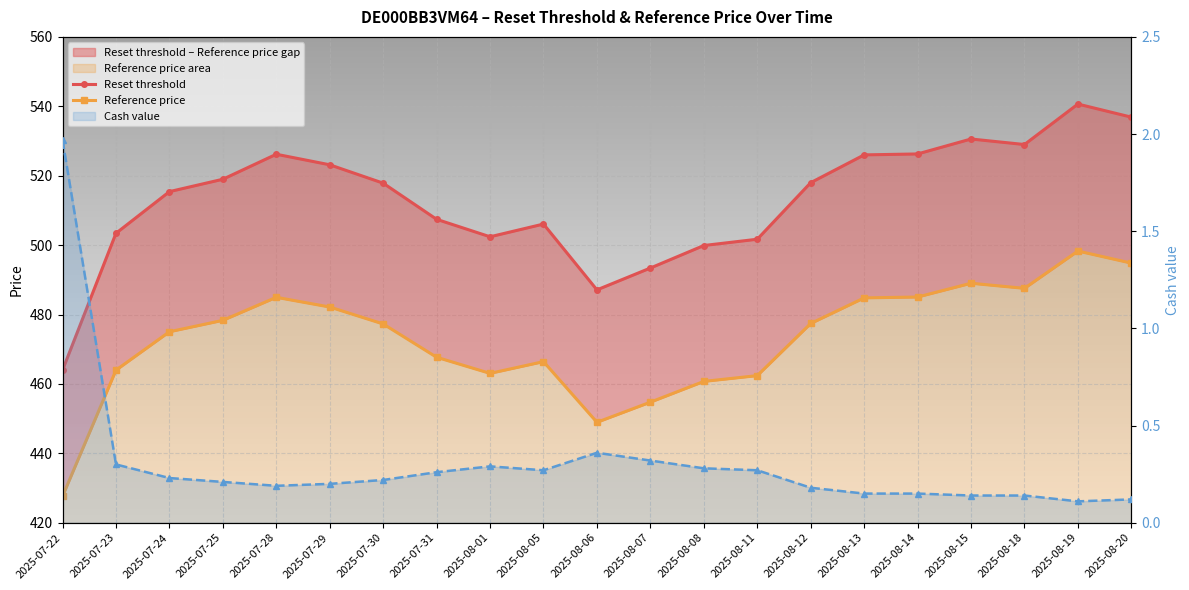

True or false: Reference price and Reset threshold intersect in this chart.

False